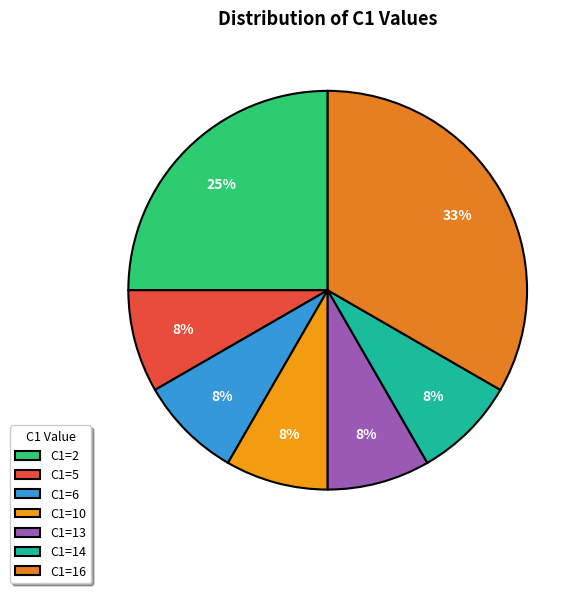

Count the number of slices in the pie.

7